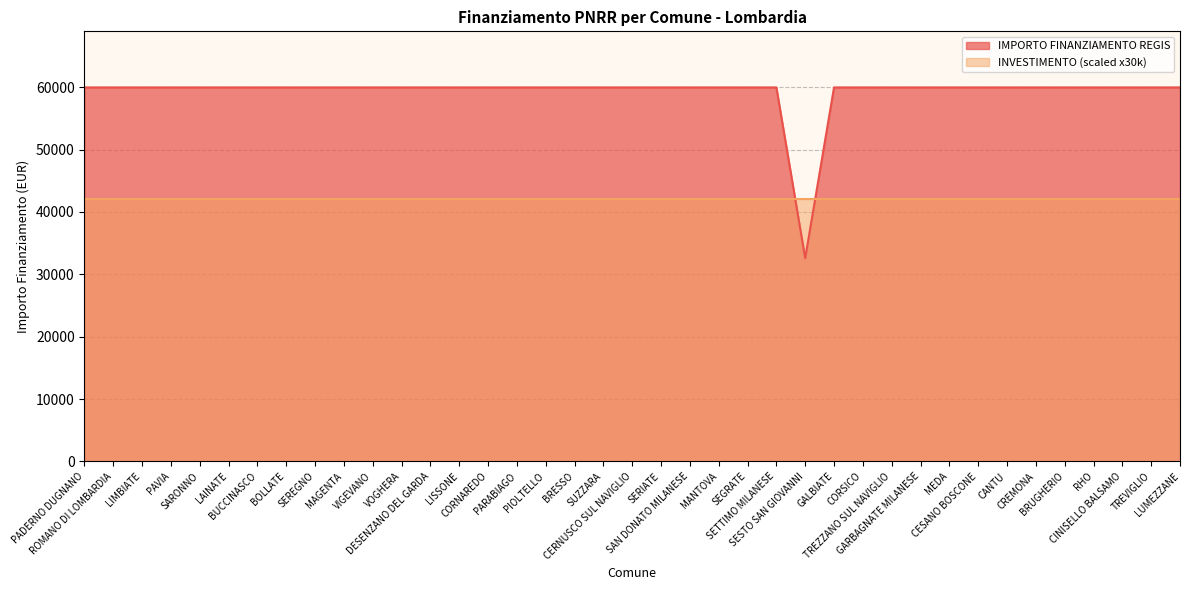

How many series are shown in this chart?

2